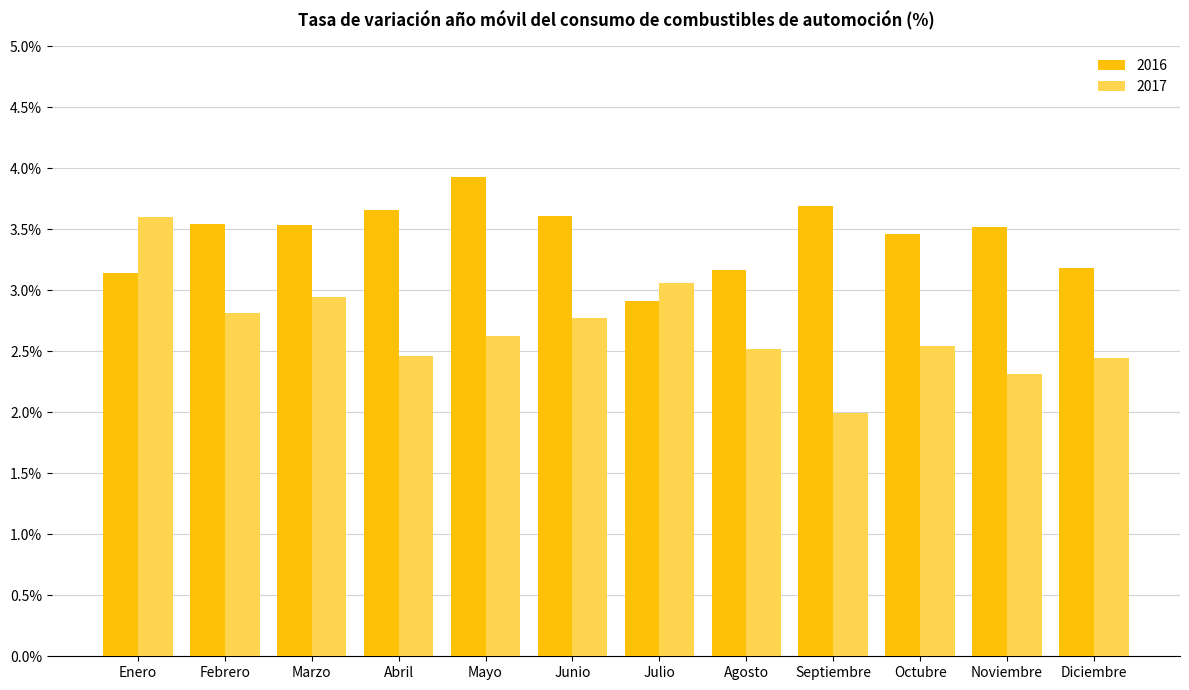

How many data points does each series have?

12